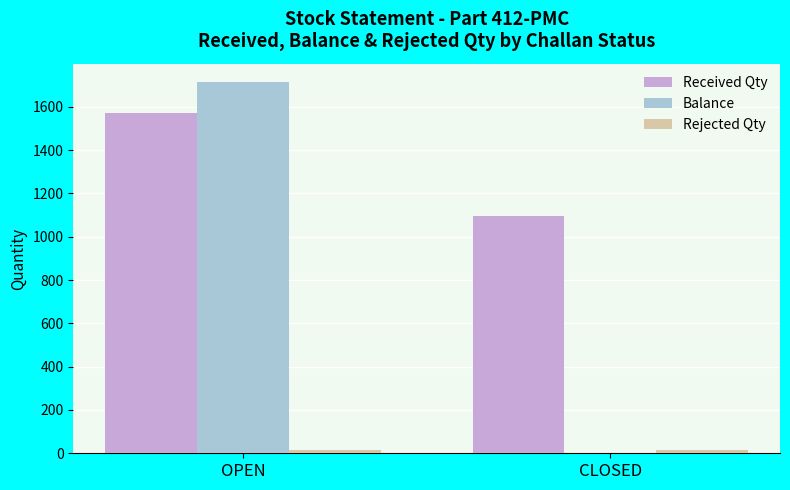

True or false: Received Qty has a value of 1096 at CLOSED.

True